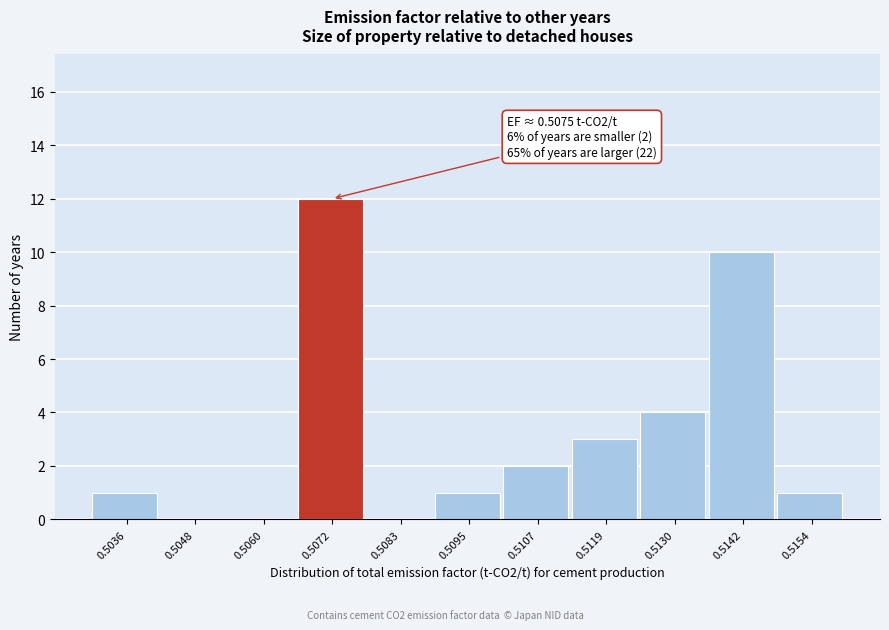

Reading left to right, extract all data points from this chart.

0.5036=1	0.5048=0	0.5060=0	0.5072=12	0.5083=0	0.5095=1	0.5107=2	0.5119=3	0.5130=4	0.5142=10	0.5154=1